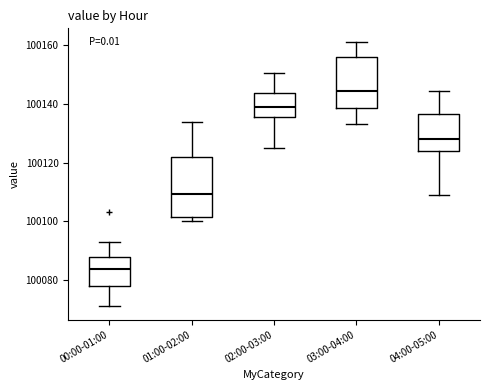

Comparing the boxes themselves (not the whiskers), which one is the tallest?

01:00-02:00